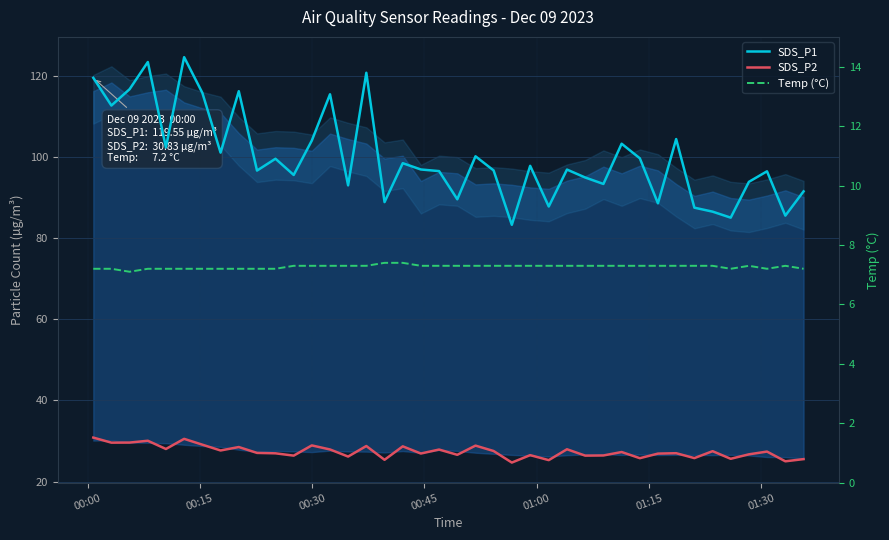

What is the lowest value of the SDS_P1 series?

83.3